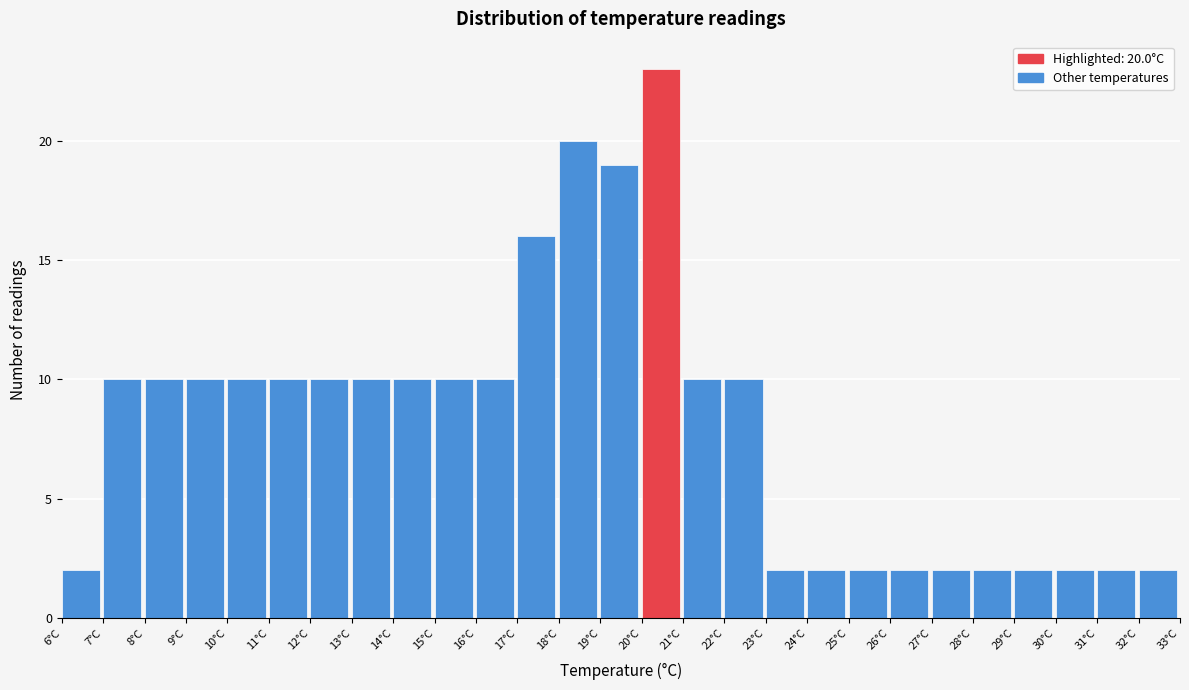

Which range on the x-axis has the tallest bar?

20 to 21